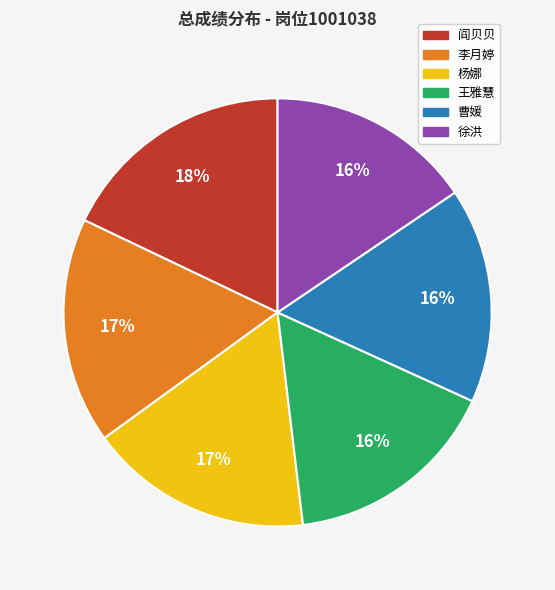

How many slices are in this pie chart?

6